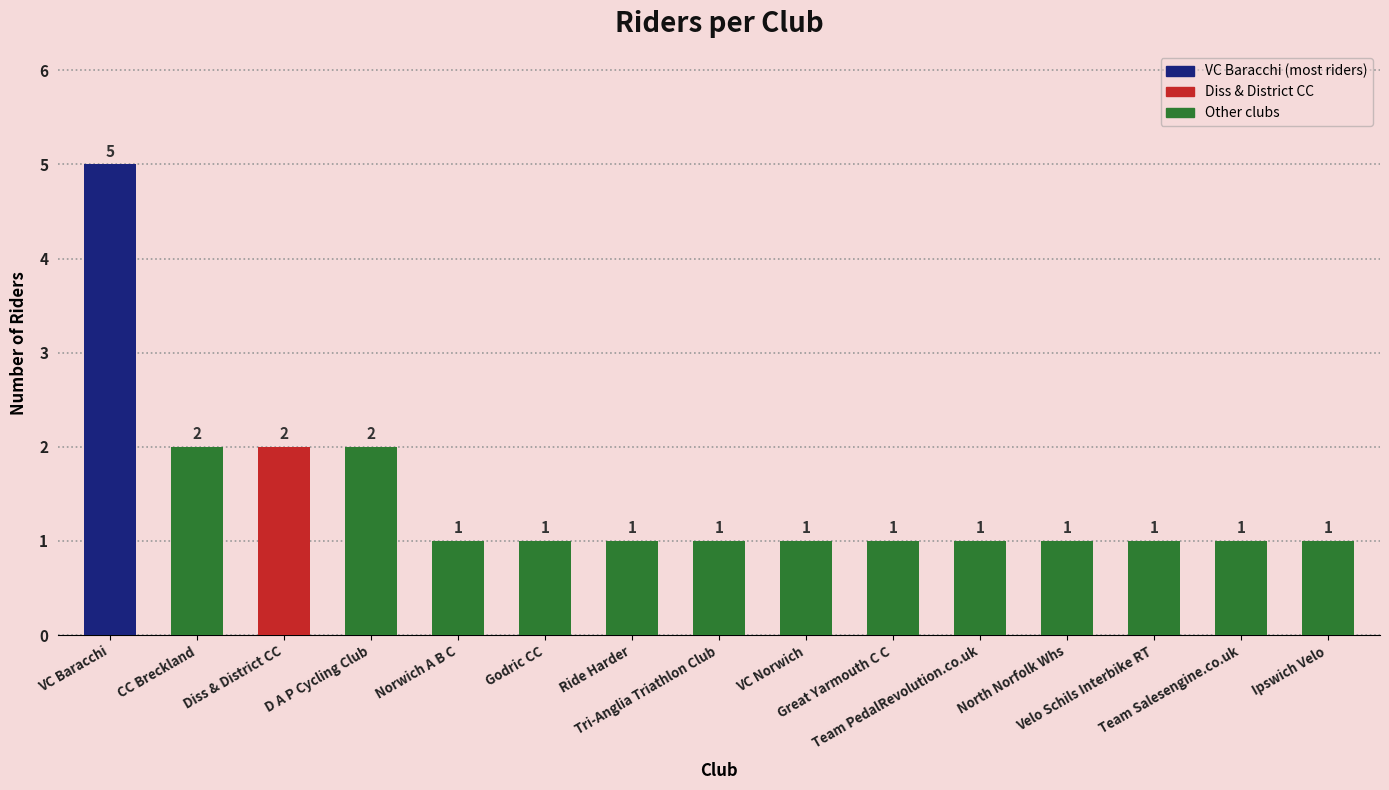

What is the value of the 4th bar from the left?

2